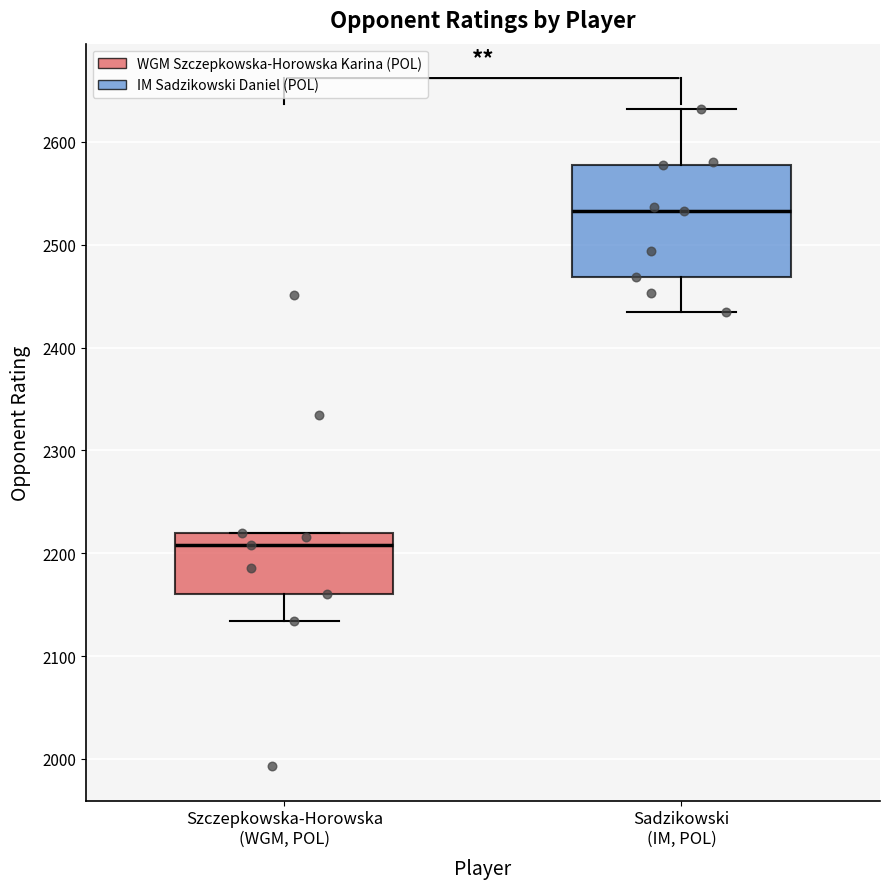

Where does the lower whisker of the box for Szczepkowska-Horowska (WGM, POL) end on the y-axis? The values are not printed on the chart, so give them approximately, as read against the axis.

2130